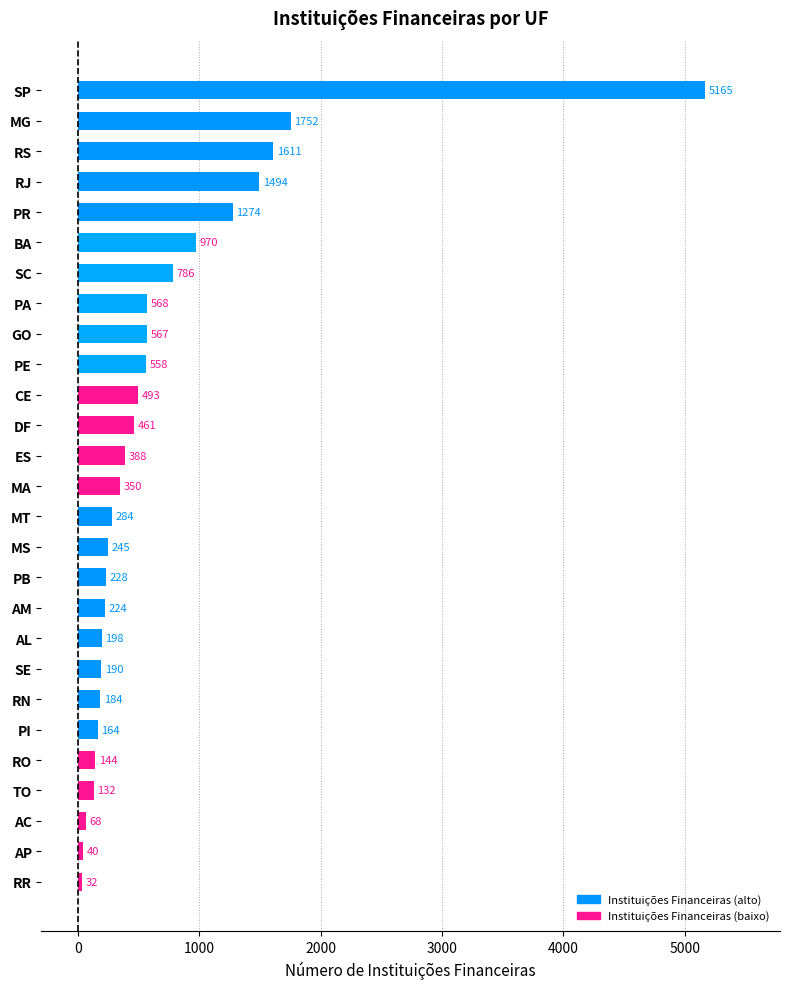

What is the smallest value displayed?

32